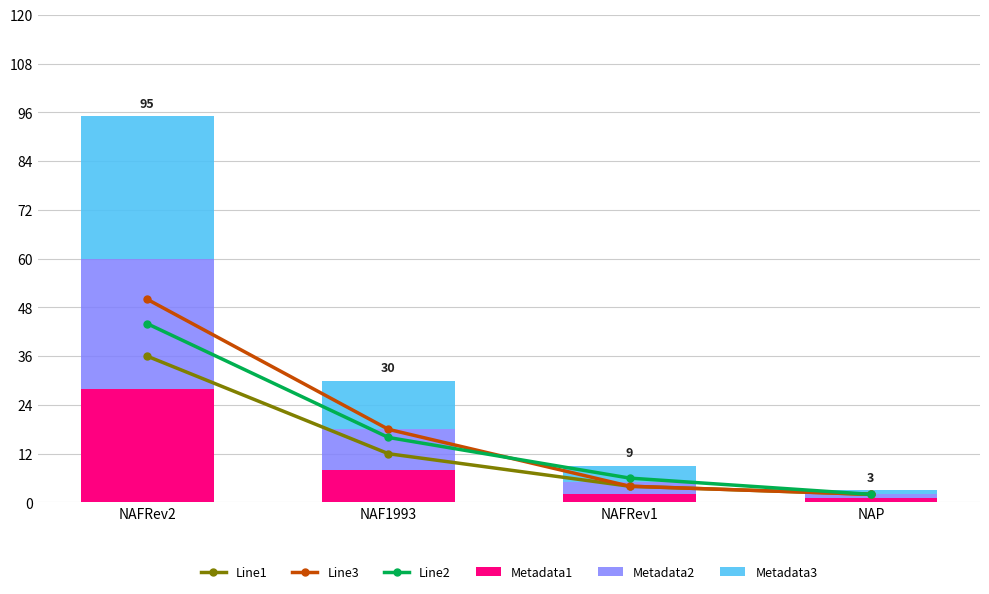

What is the difference between the maximum and minimum values in the Line2 series?

42